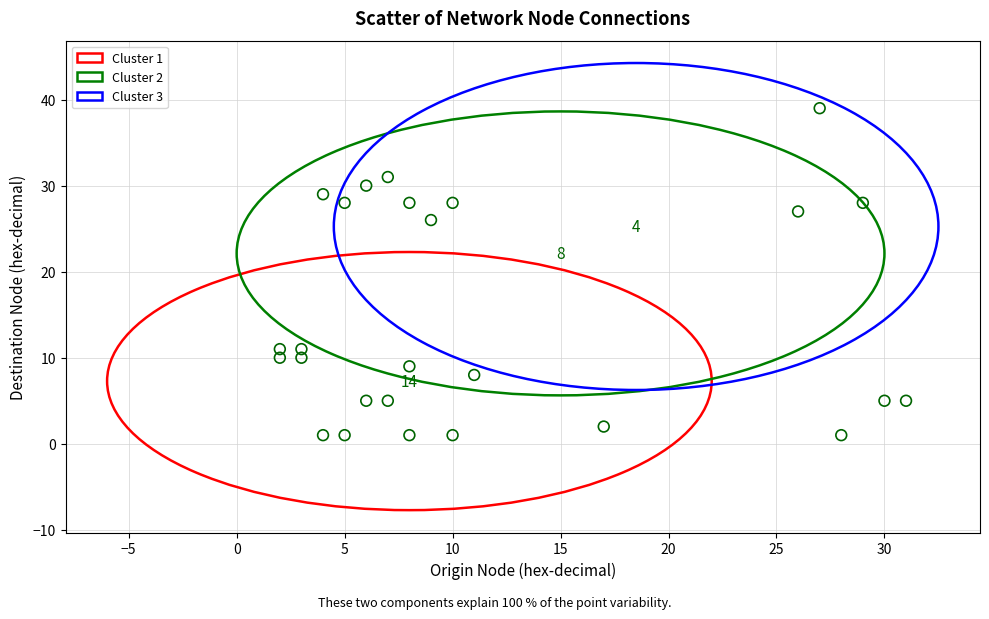

Which series contains the highest Y value?

Cluster 3